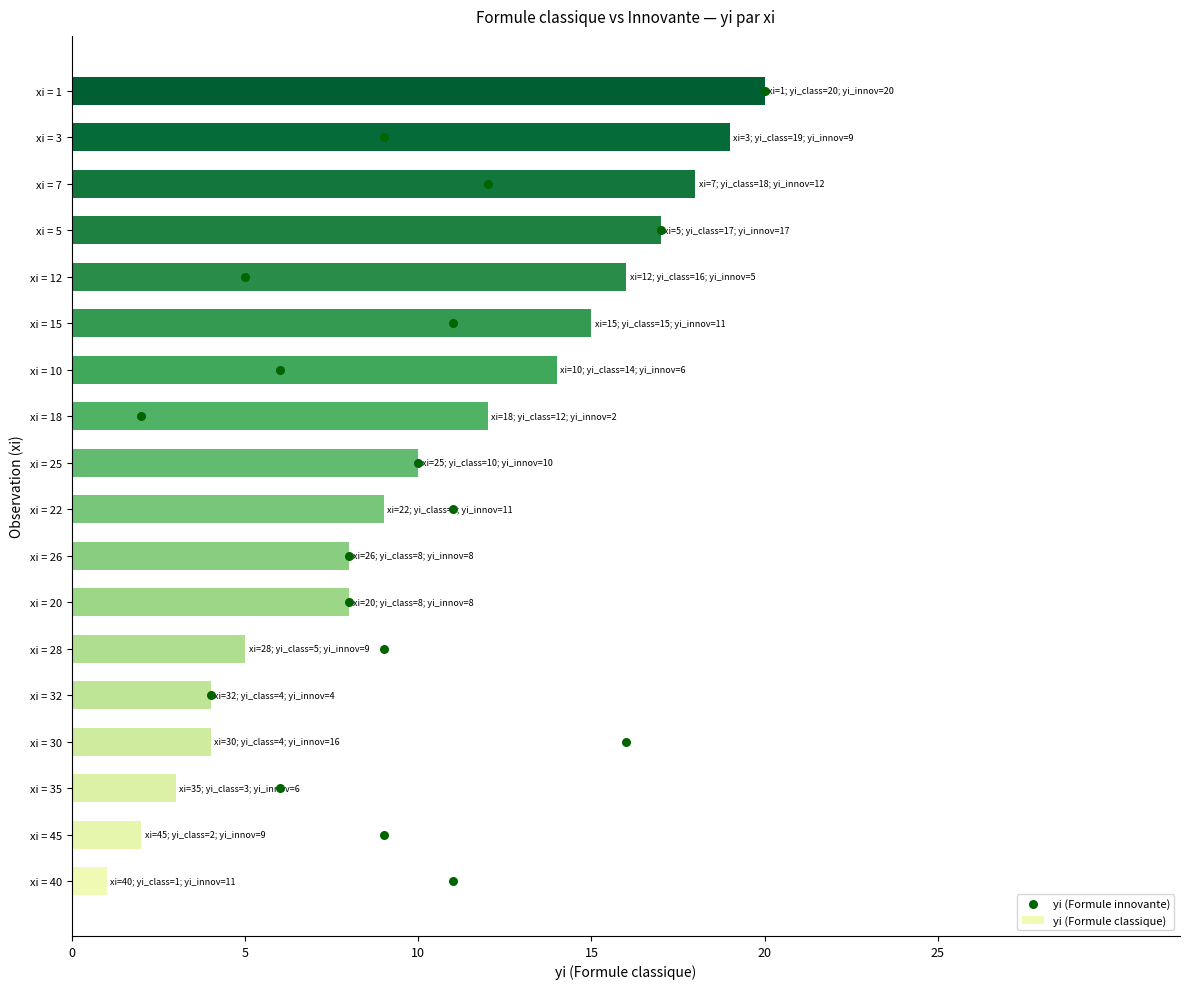

The yi (Formule classique) series shows 8 at xi = 20. True or false?

True